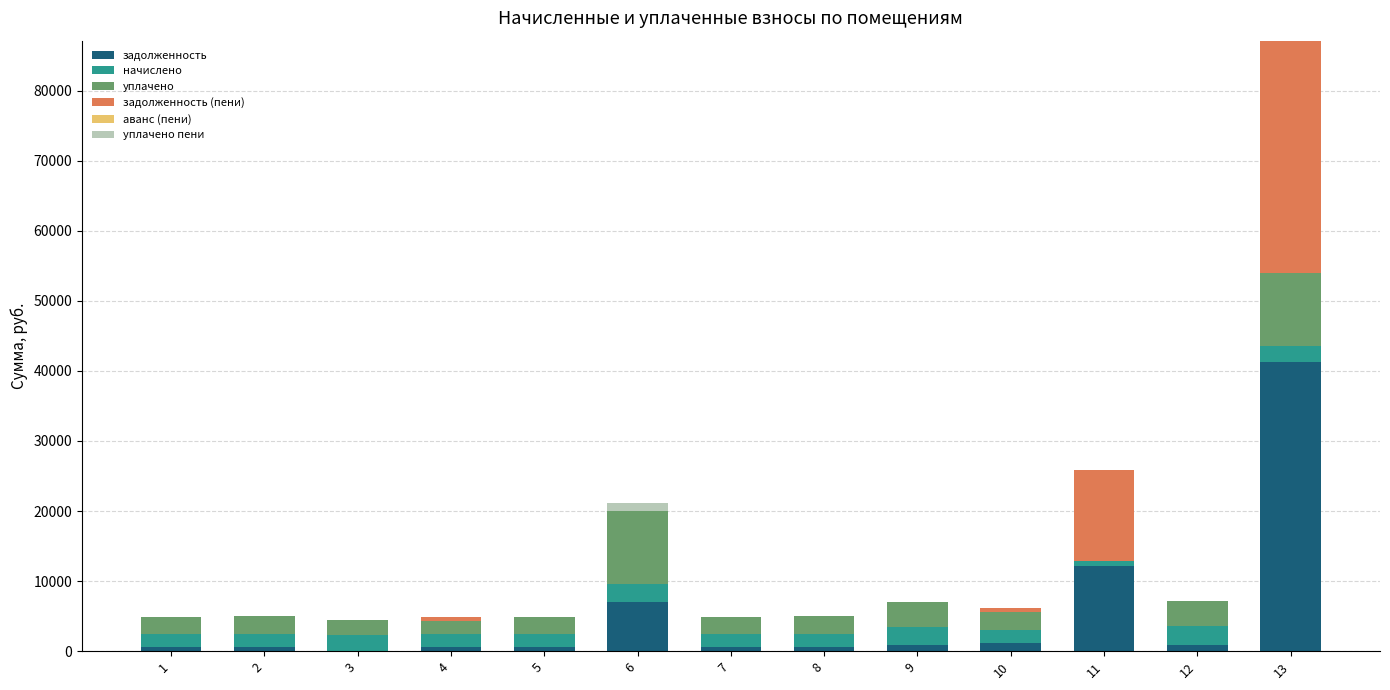

What is the total value across all series at 3?

4505.5